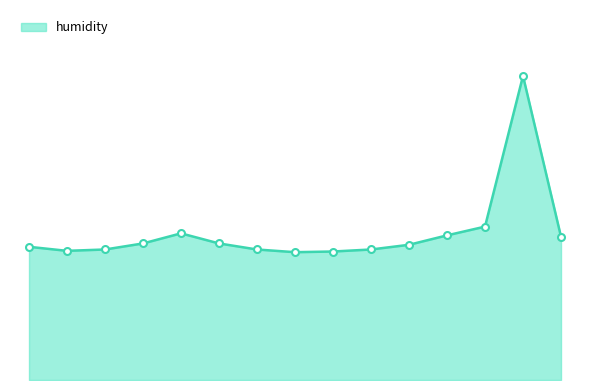

Reading left to right, list all the values displayed in this chart.

19.8	19.2	19.4	20.3	21.8	20.3	19.4	19.0	19.1	19.4	20.1	21.5	22.8	45.2	21.3